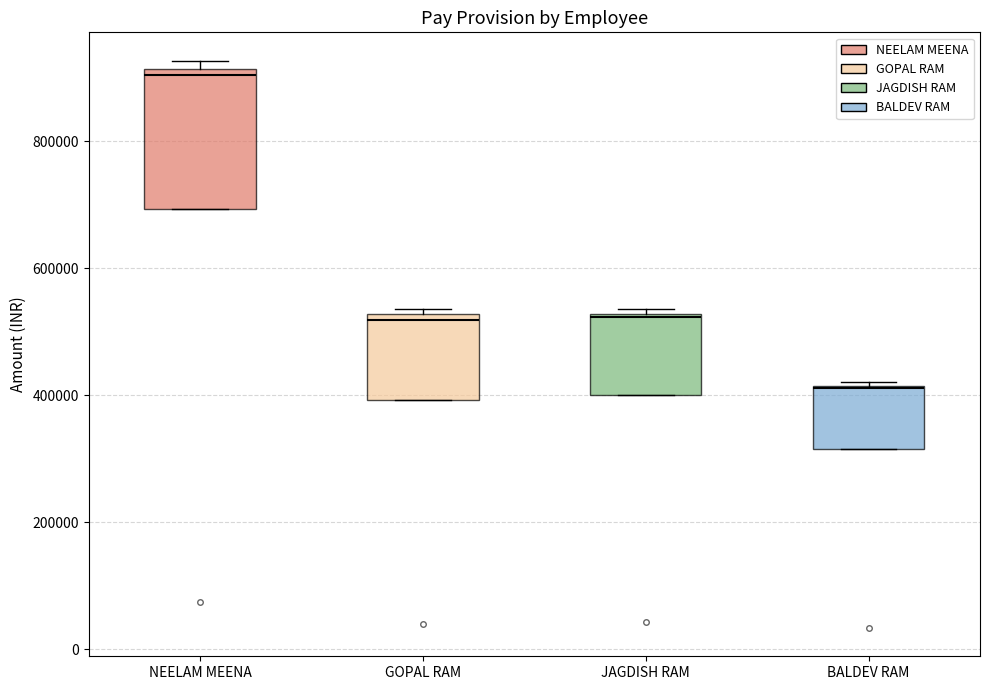

Comparing the boxes themselves (not the whiskers), which one is the tallest?

NEELAM MEENA